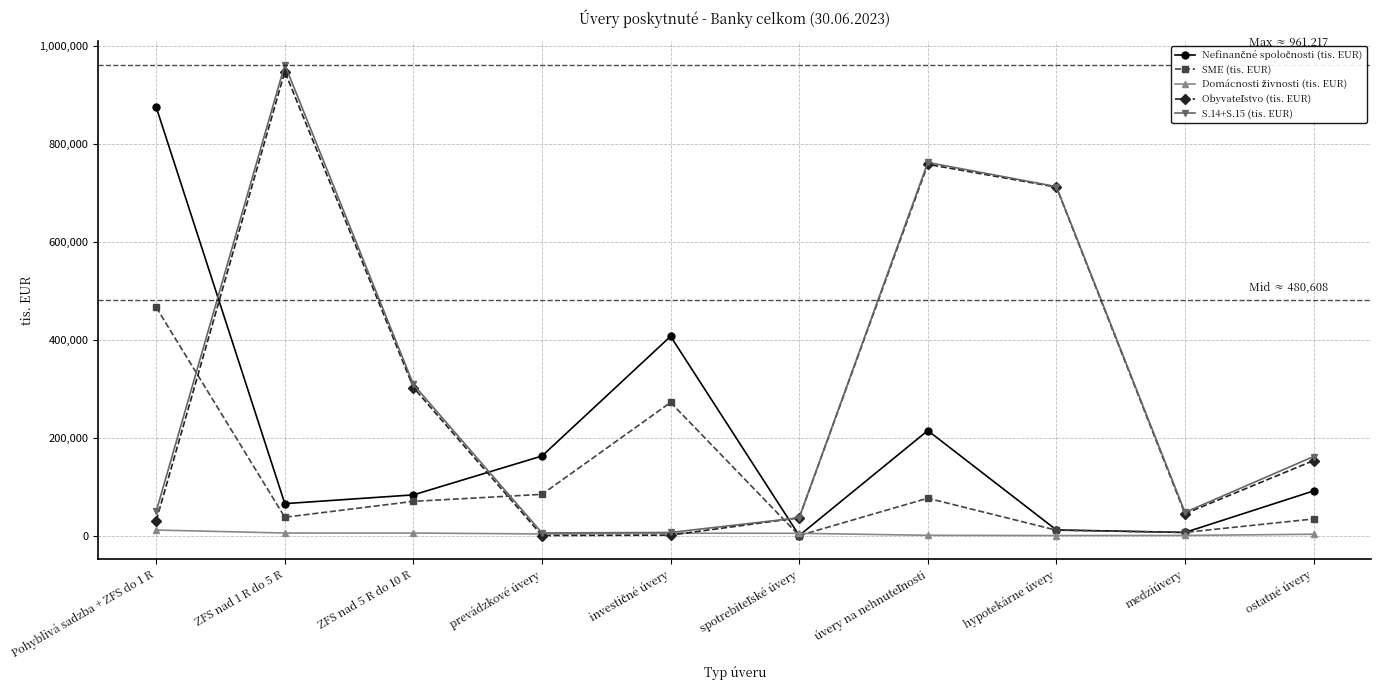

What is the highest value of the SME (tis. EUR) series?

465922